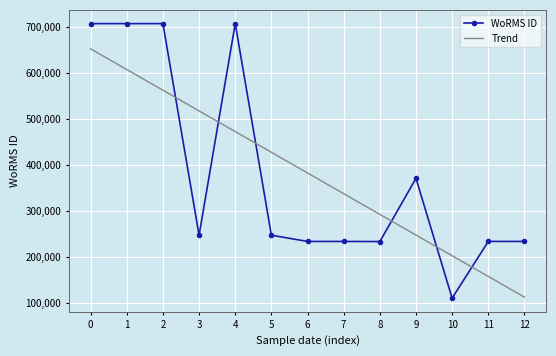

What is the sum of all Trend values?

4968717.0